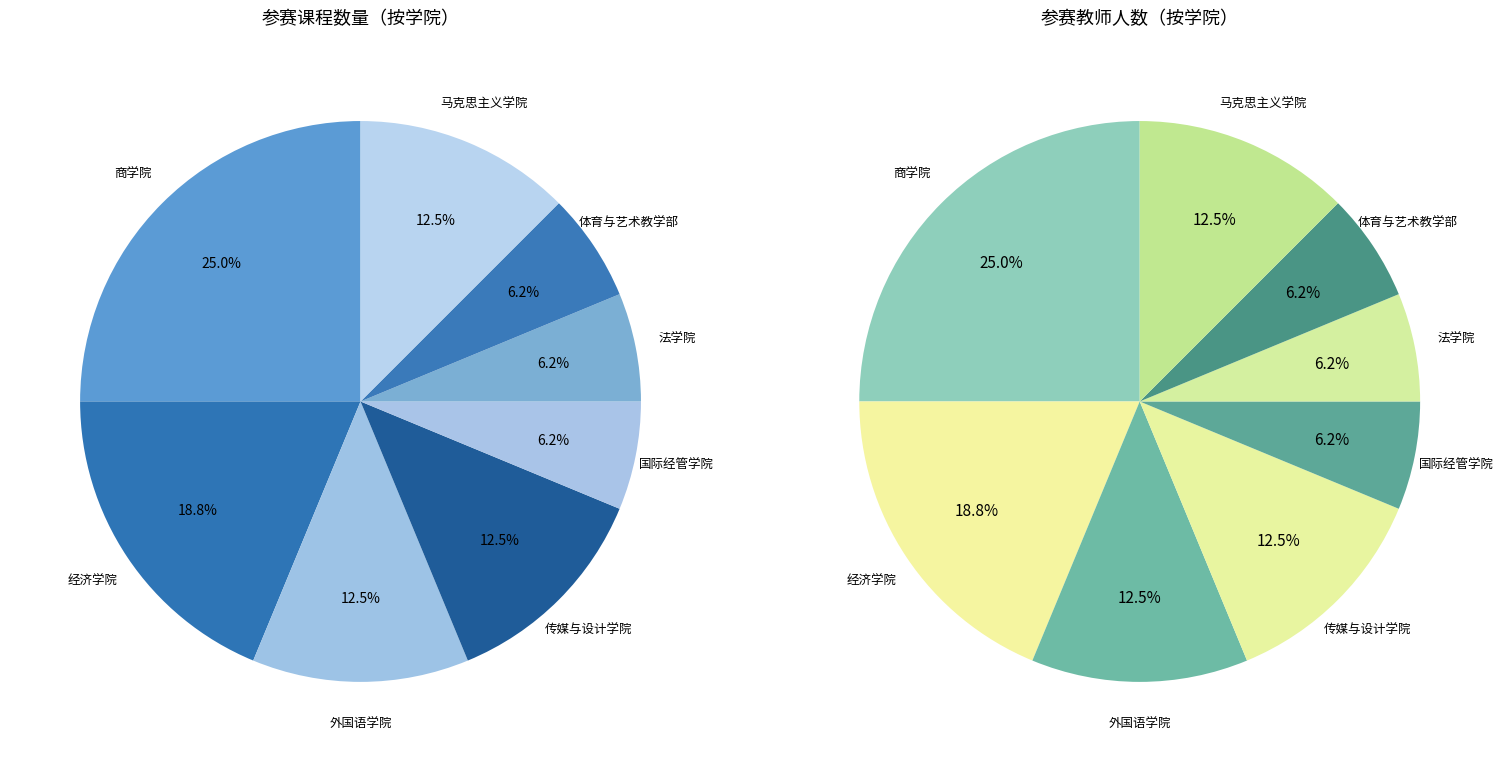

Between 外国语学院 and 经济学院, which is larger?

经济学院